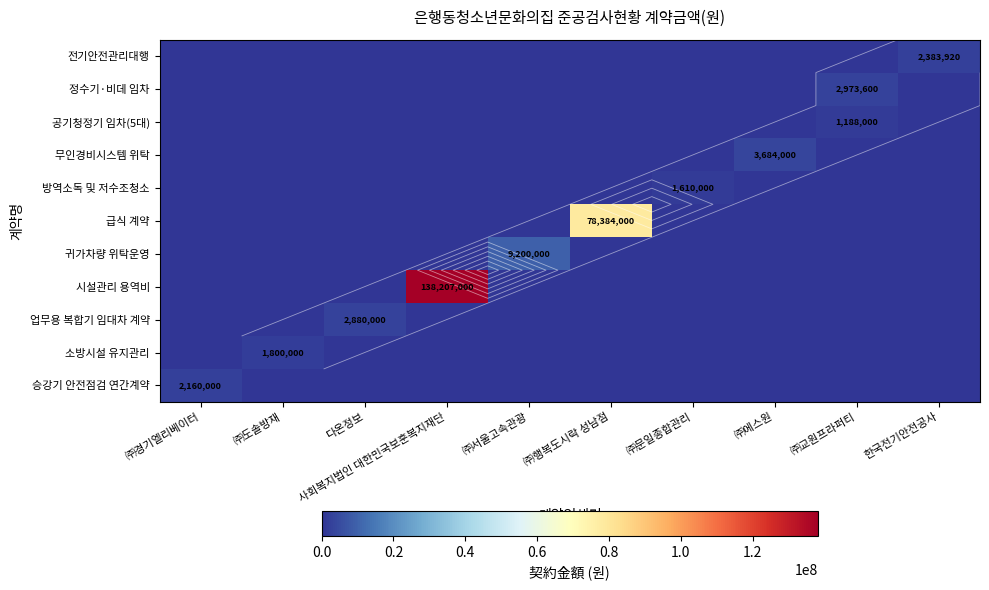

Is it true that 방역소독 및 저수조청소 equals 0 at 다온정보?

True